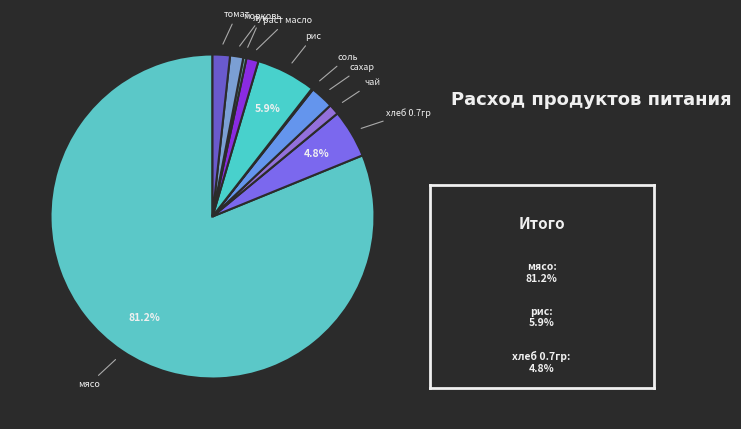

Which category has the biggest portion of the pie?

мясо